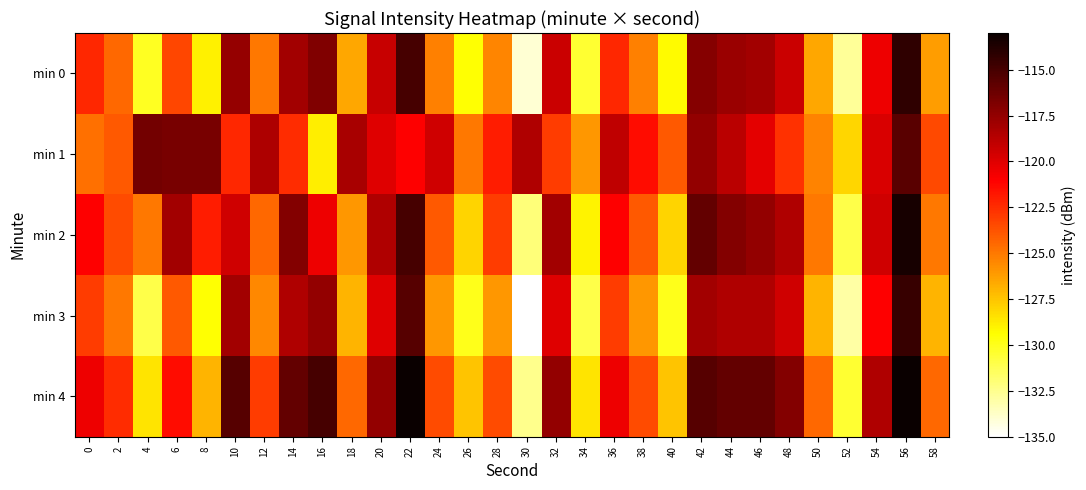

At which category is the sum across all series the highest?

56